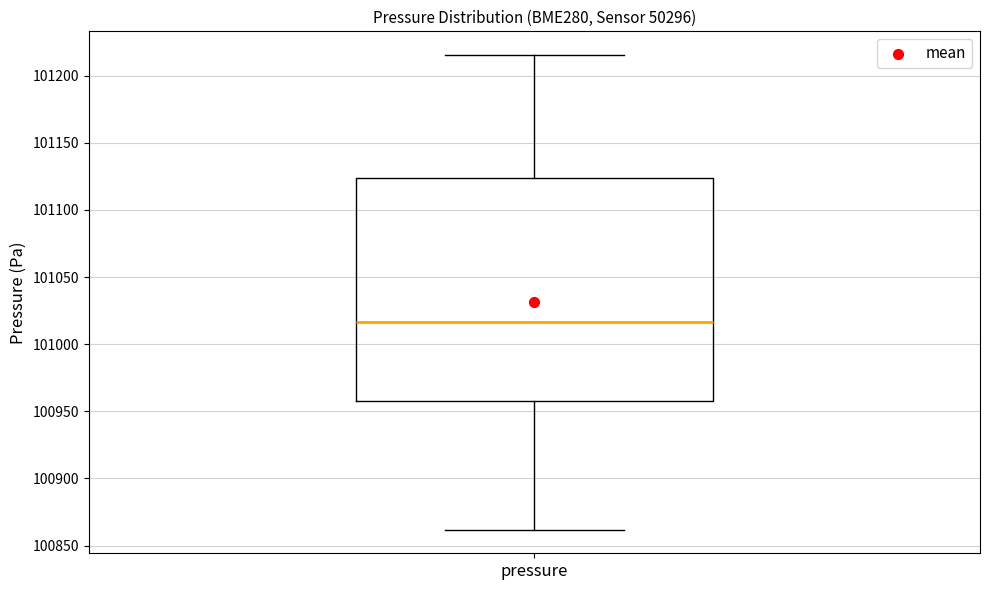

Read this box plot against the y-axis: the position of the median line, the range covered by the box, and the ends of both whiskers. The values are not printed on the chart, so give them approximately, as read against the axis.

median 101015, box 100960 to 101125, whiskers 100860 to 101215